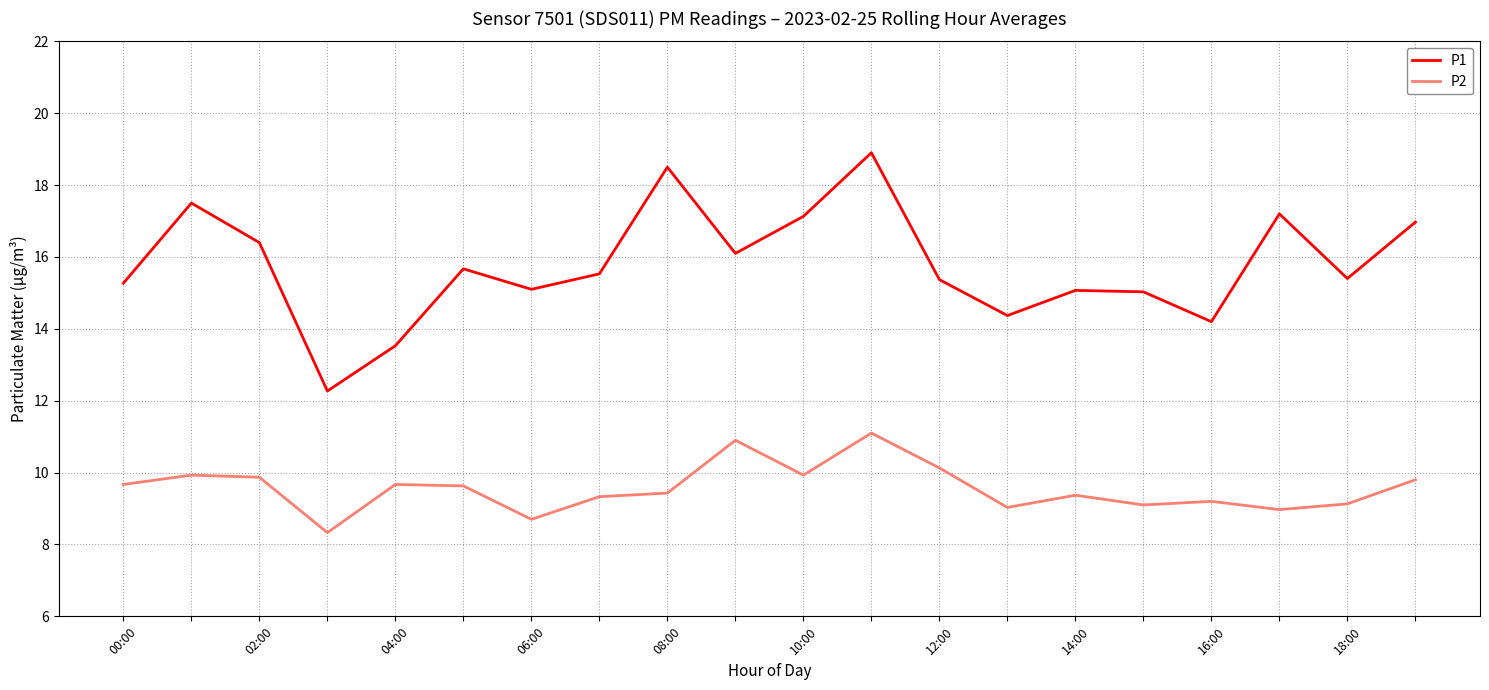

Which series has the largest total across all categories?

P1